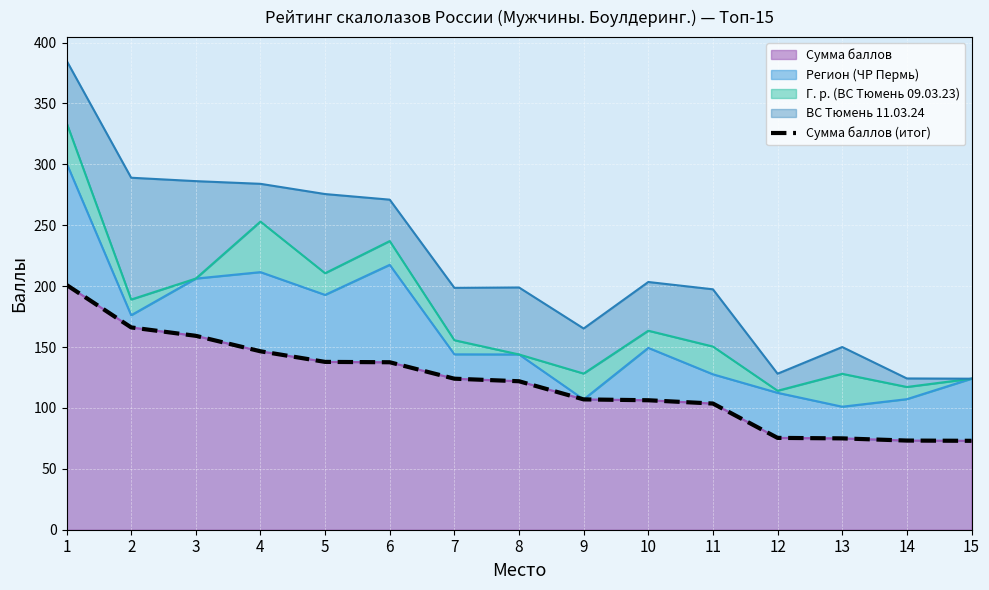

The chart shows a value of 201.0 at 1. True or false?

True